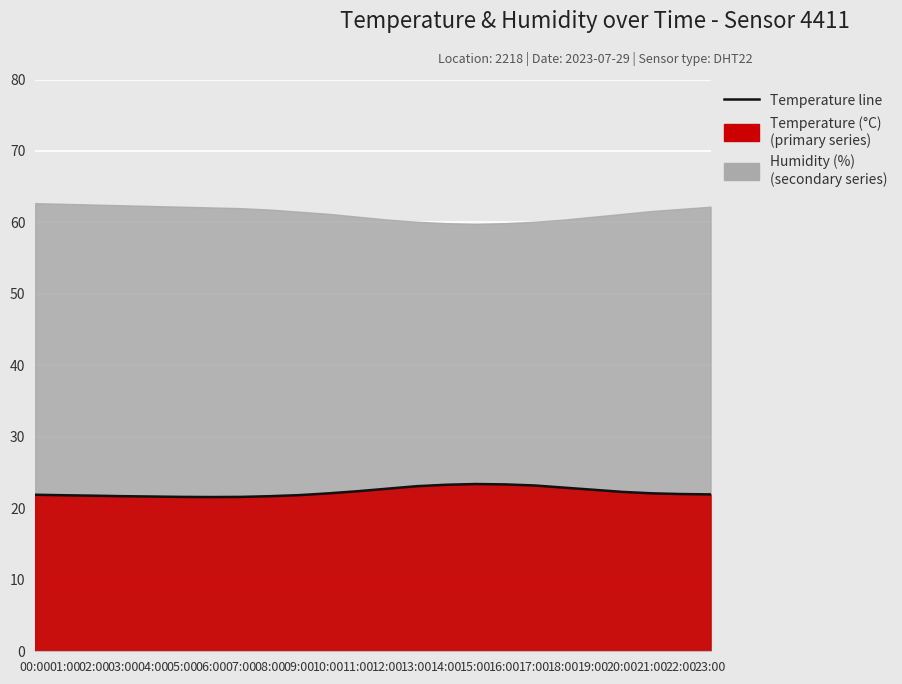

At which category does the chart reach its minimum across all series?

06:00